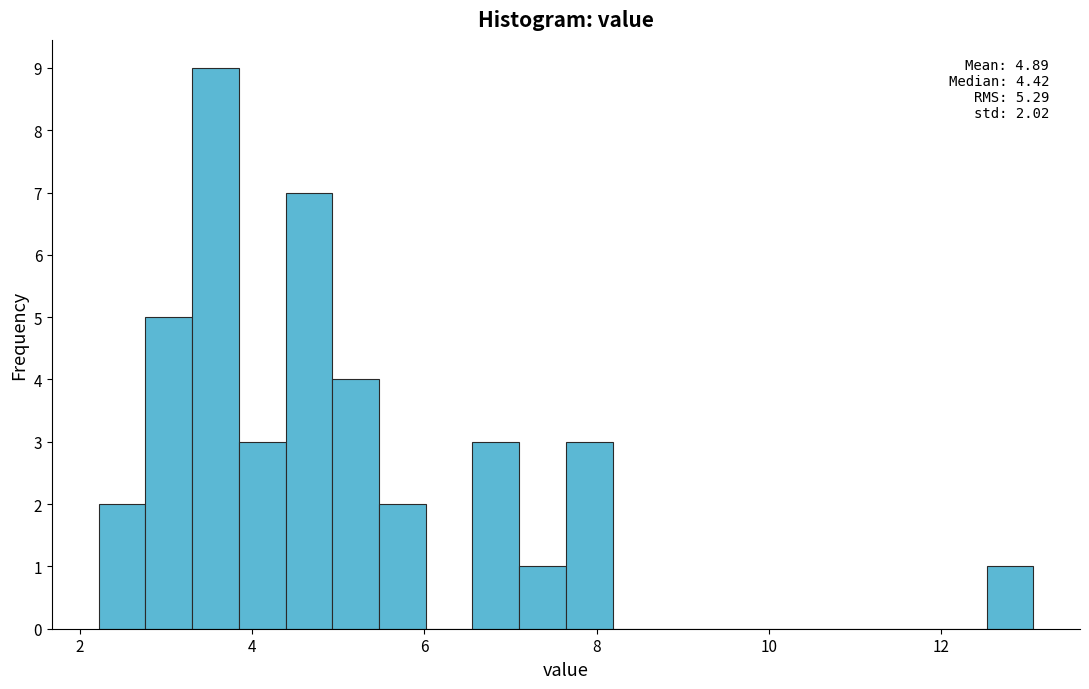

Read against the x-axis, roughly where is the centre of the tallest bar?

3.6